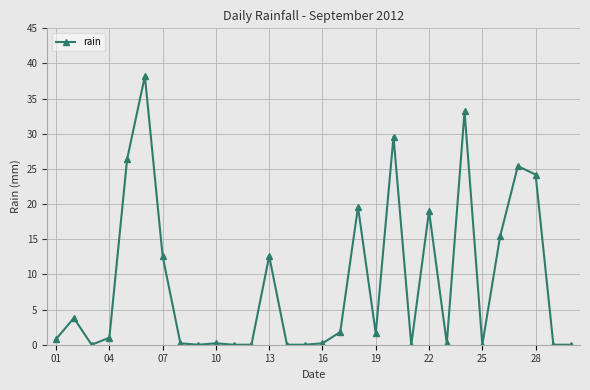

Reading right to left, extract all data points from this chart.

0.0	0.0	24.2	25.4	15.4	0.0	33.2	0.2	19.0	0.0	29.6	1.6	19.6	1.8	0.2	0.0	0.0	12.6	0.0	0.0	0.2	0.0	0.2	12.6	38.2	26.4	1.0	0.0	3.8	0.8